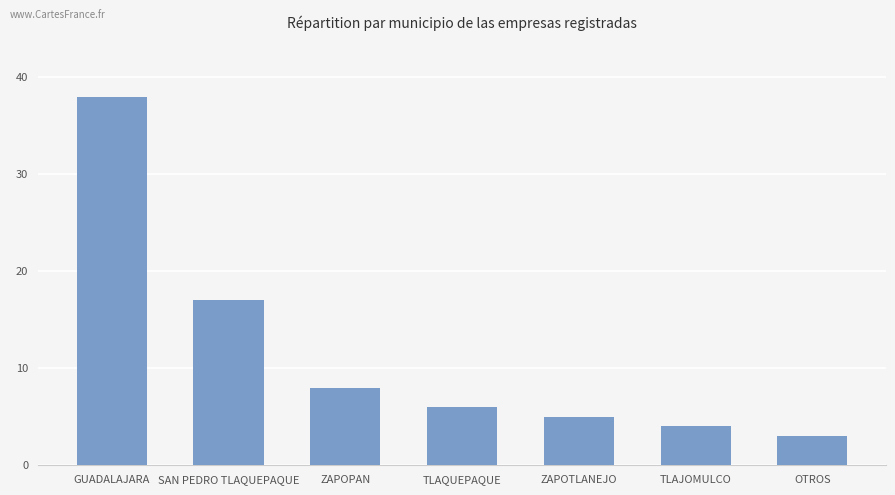

Reading right to left, extract all data points from this chart.

OTROS=3	TLAJOMULCO=4	ZAPOTLANEJO=5	TLAQUEPAQUE=6	ZAPOPAN=8	SAN PEDRO TLAQUEPAQUE=17	GUADALAJARA=38